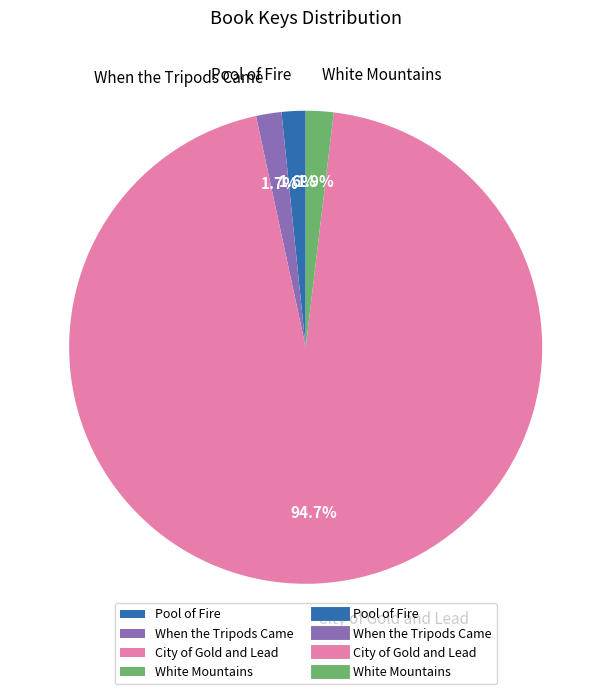

To the nearest percent, what is the average slice percentage?

25%